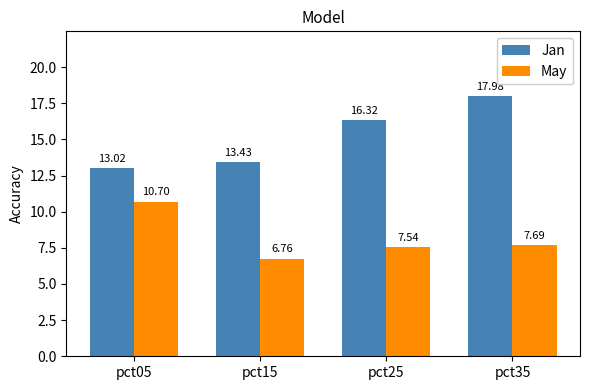

What is the difference between the maximum and minimum values in the May series?

3.9